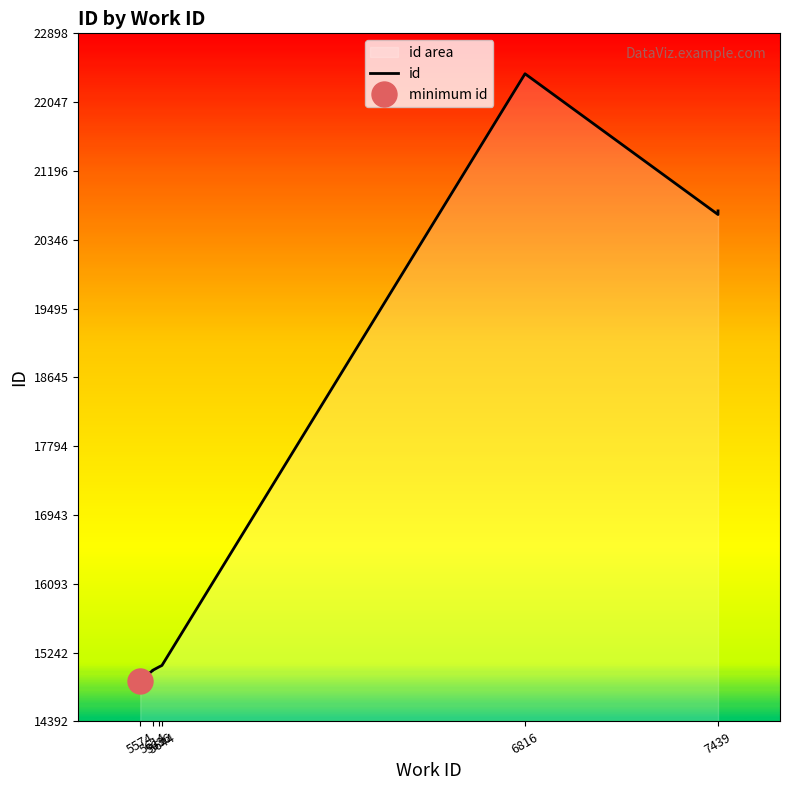

Does the chart display data point markers on the line(s)?

No